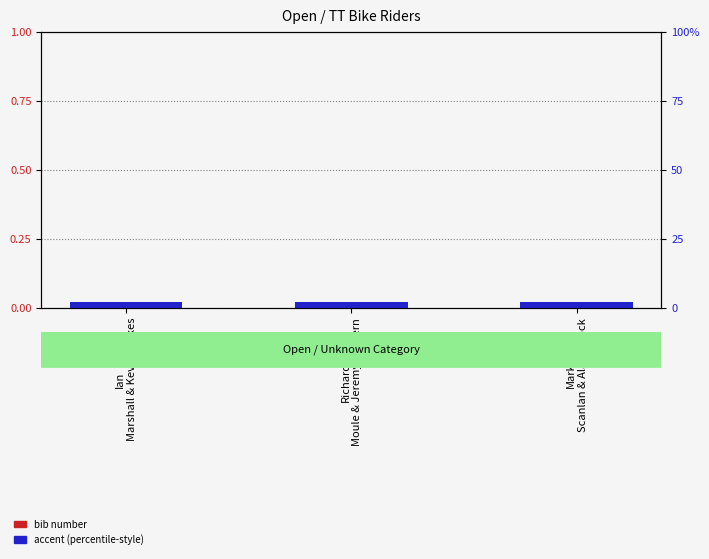

Which series has the largest range (max minus min)?

bib number